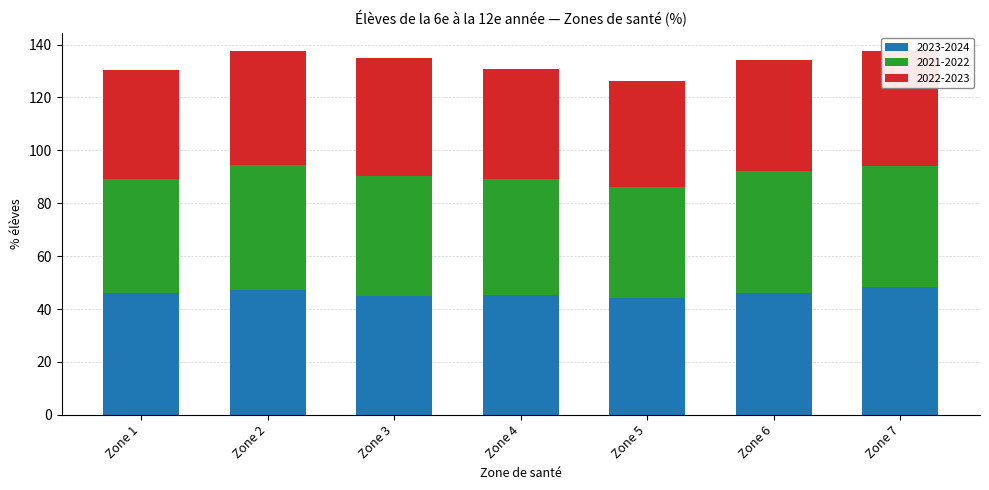

True or false: 2023-2024 has a value of 45.1 at Zone 4.

True